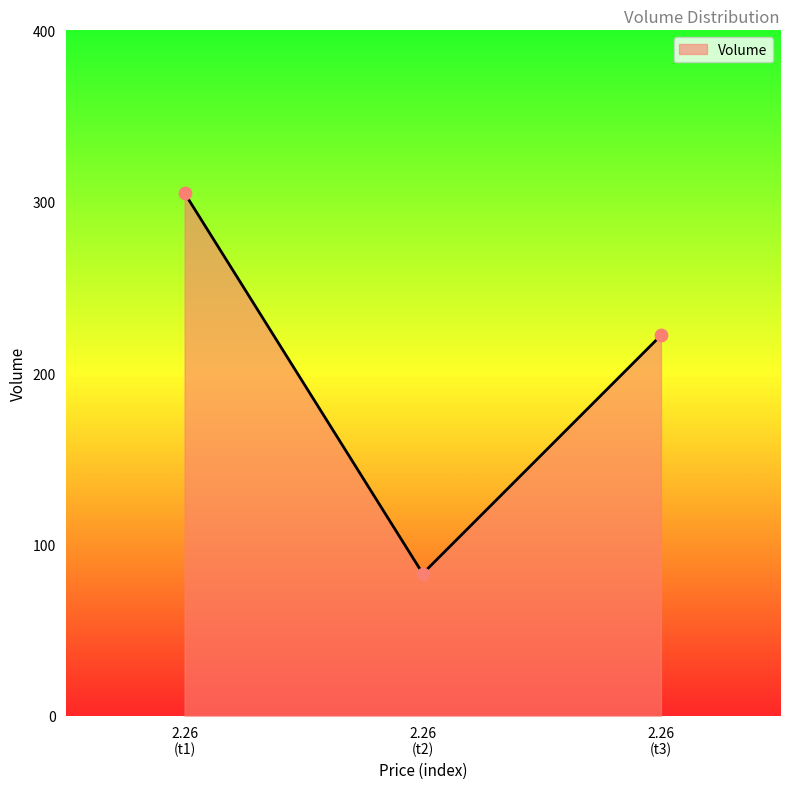

What is the minimum value shown in the chart?

83